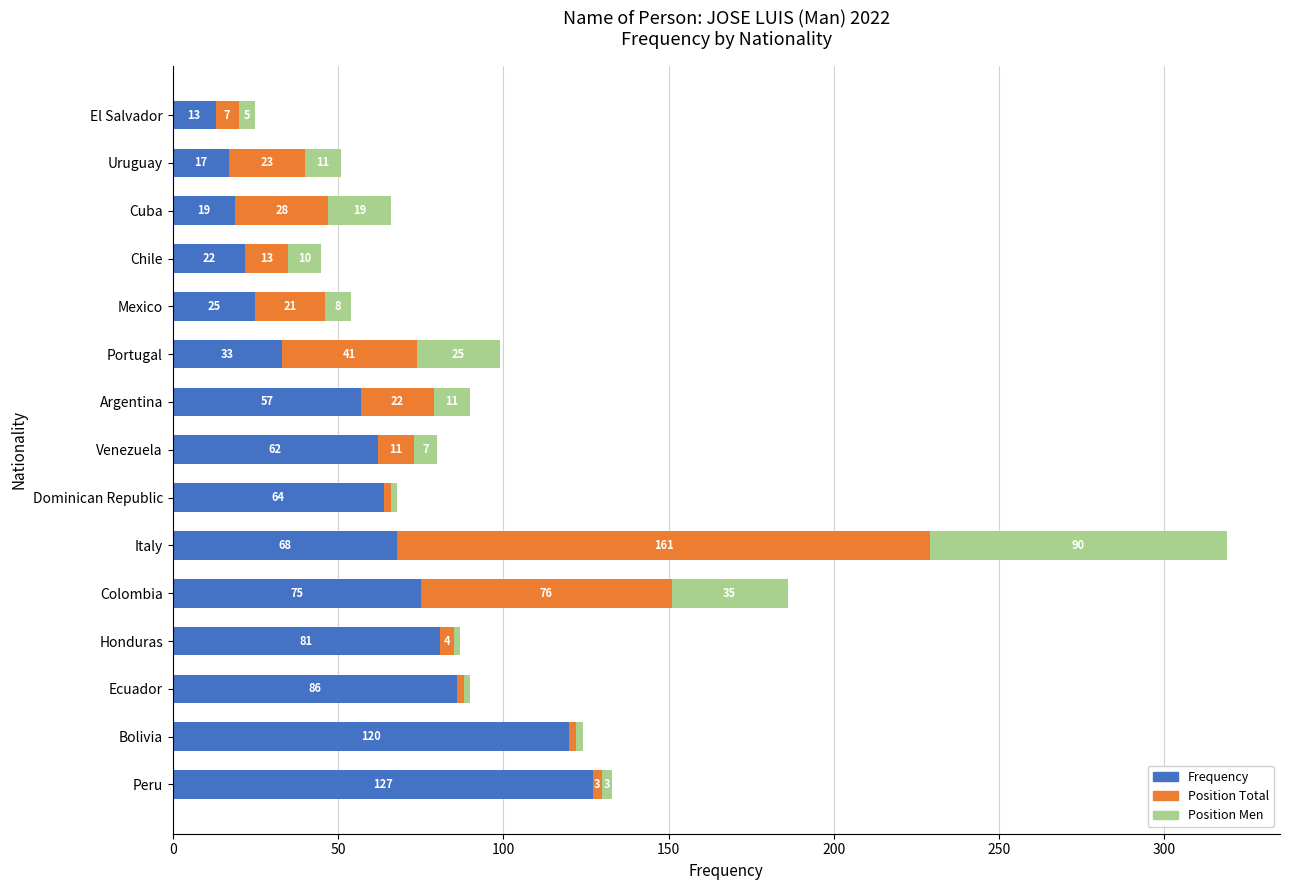

What is the sum of the Frequency values at Uruguay and Mexico?

42